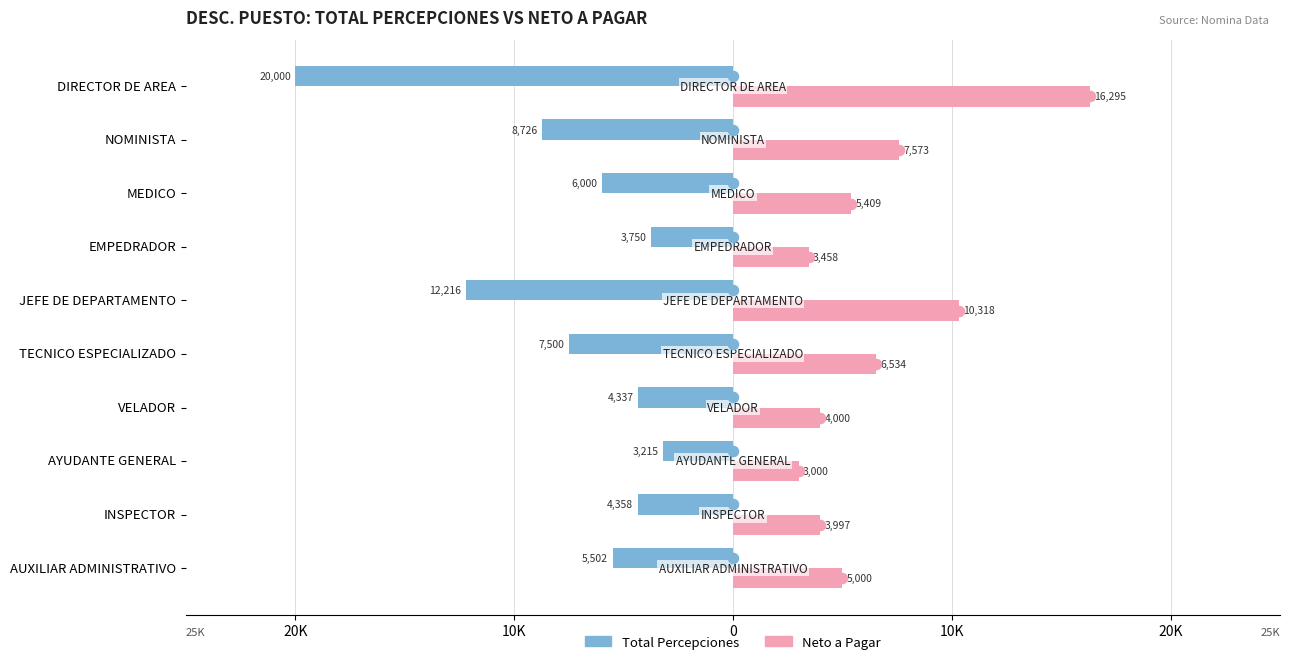

What are all the series names shown in the legend?

Total Percepciones, Neto a Pagar